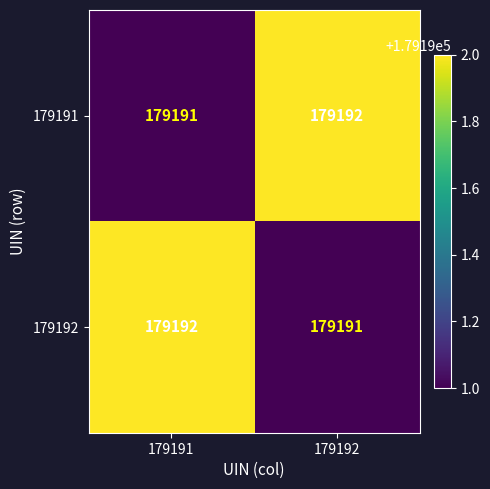

Rank the categories by 179192 value from lowest to highest.

179192, 179191